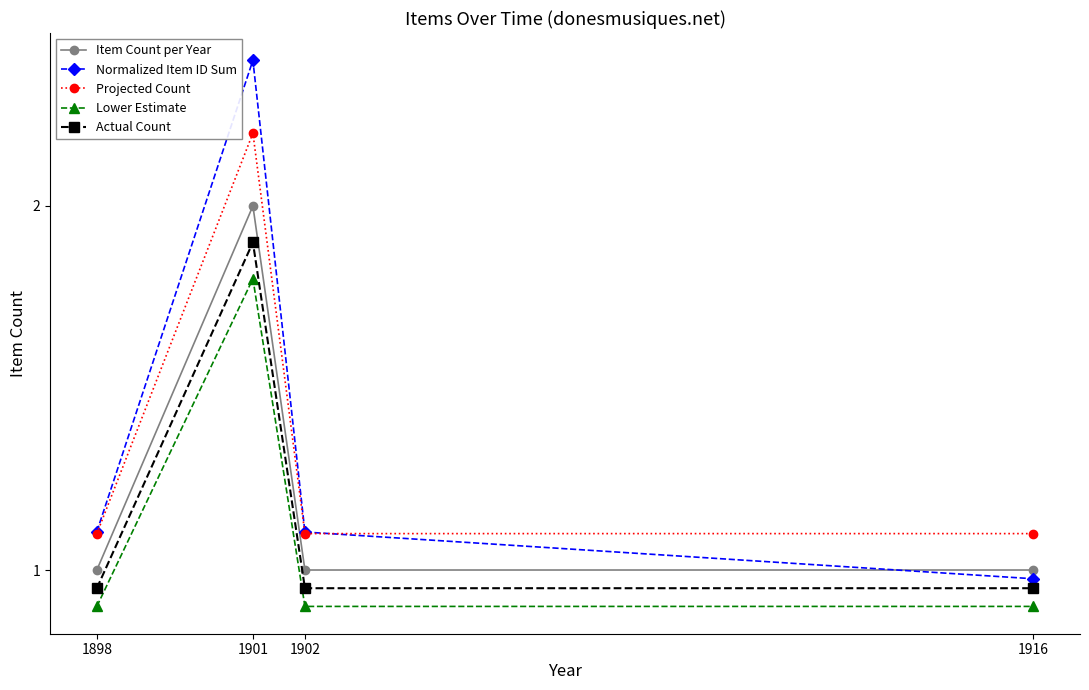

Rank the series by their maximum value, from highest to lowest.

Normalized Item ID Sum, Projected Count, Item Count per Year, Actual Count, Lower Estimate